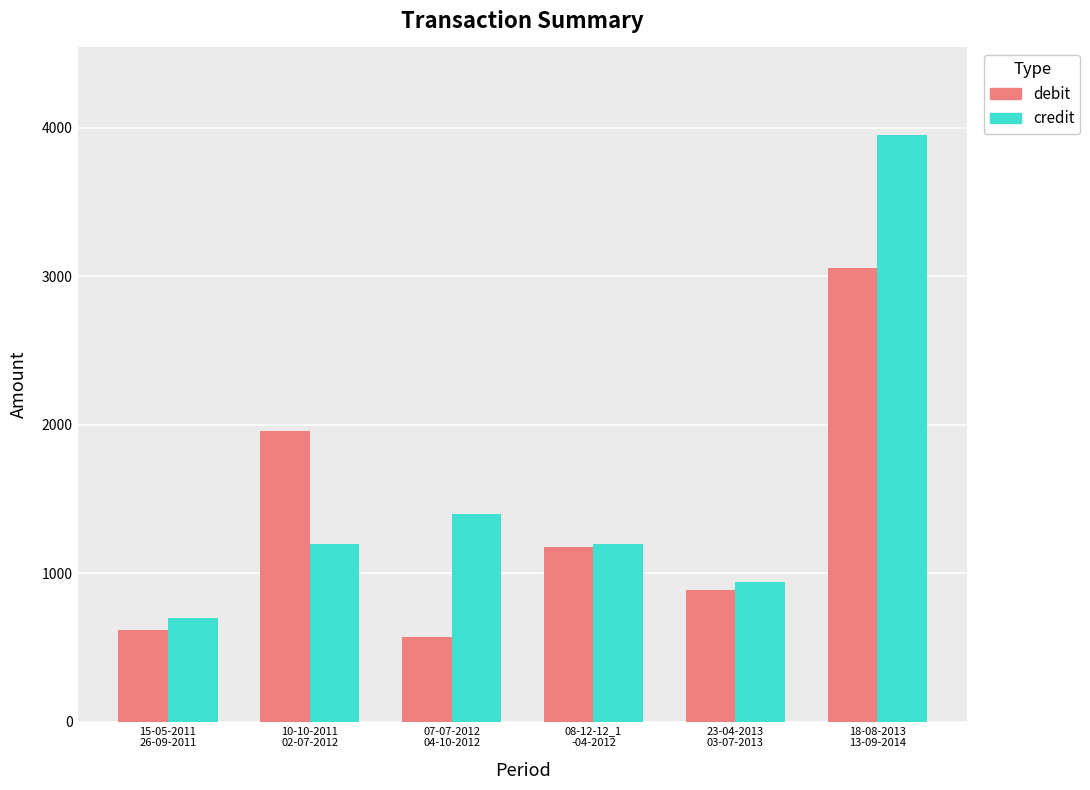

Where is credit nearest to the value 2325?

07-07-2012
04-10-2012